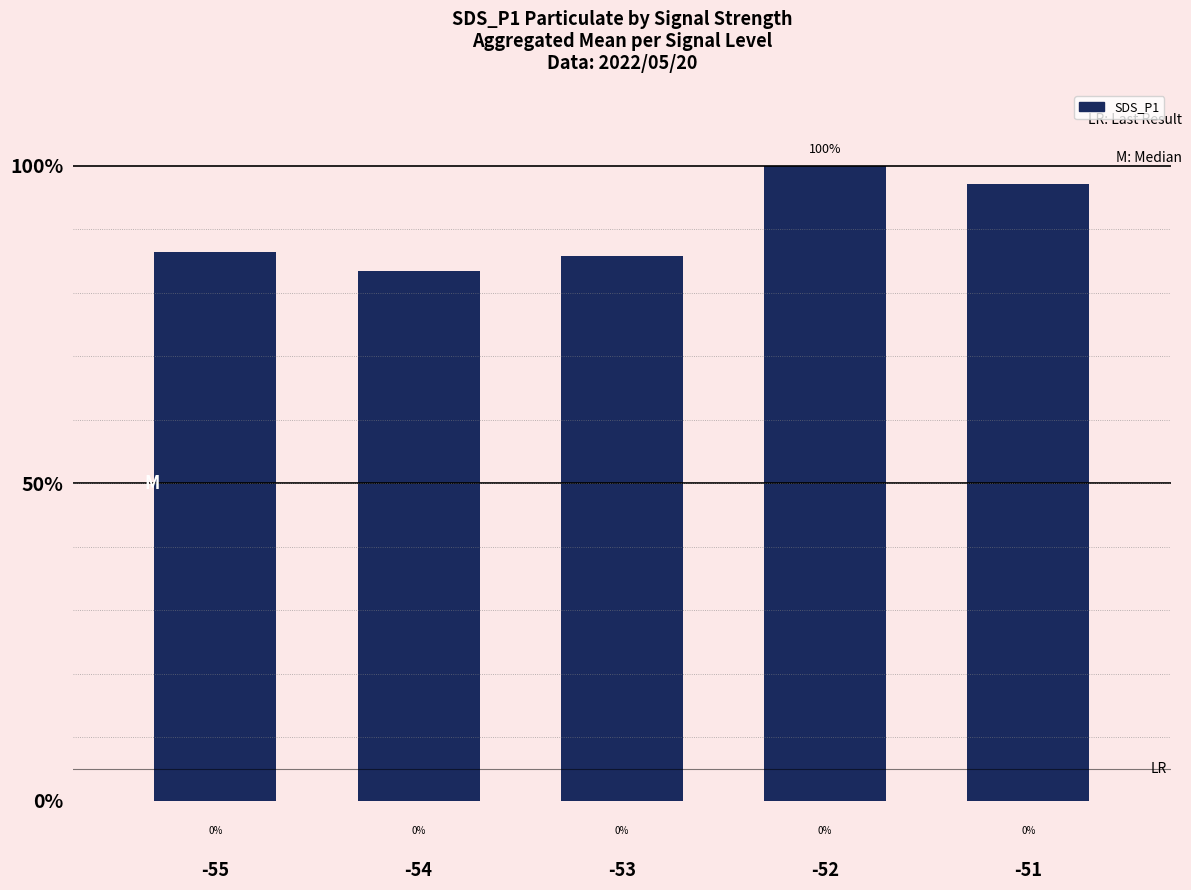

Are the bars horizontal?

No